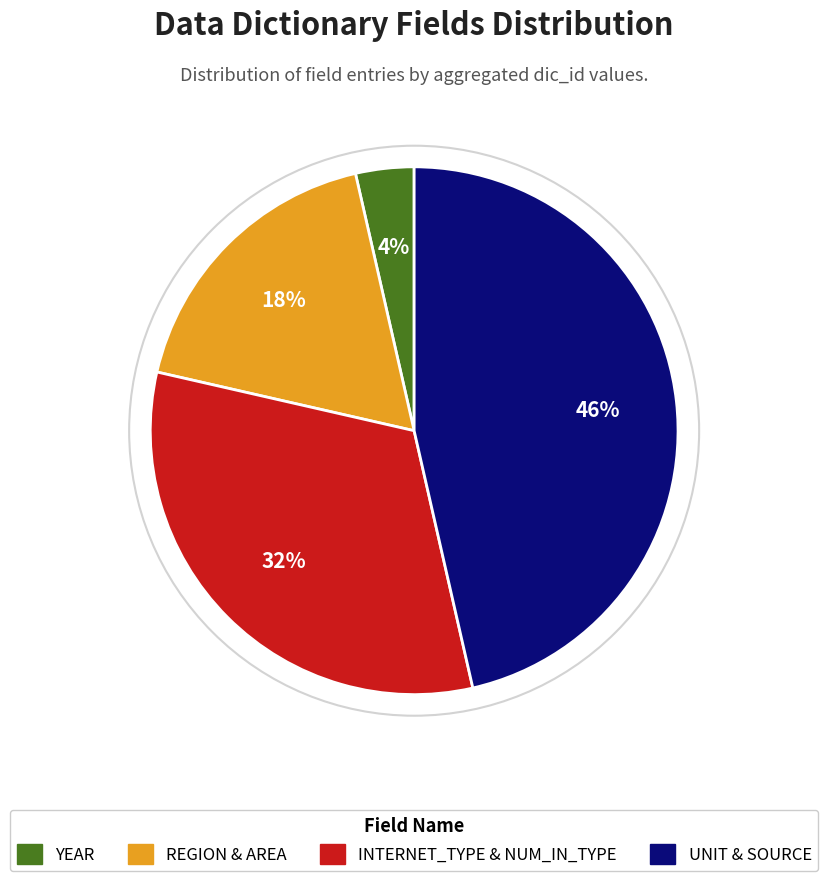

To the nearest percent, what is the average slice percentage?

25%